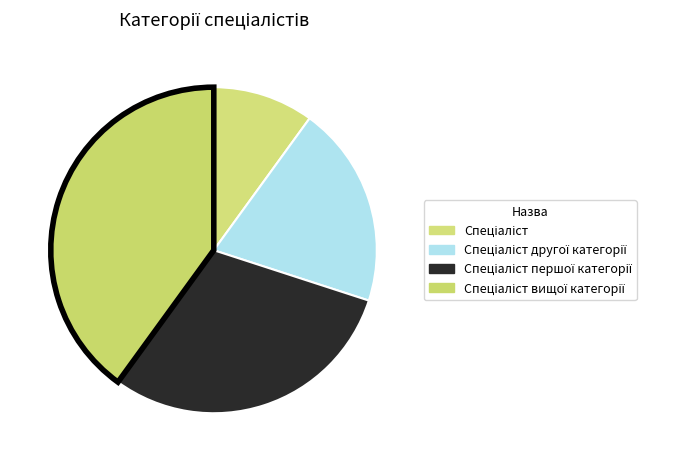

What is the change in value from Спеціаліст другої категорії to Спеціаліст вищої категорії?

+2